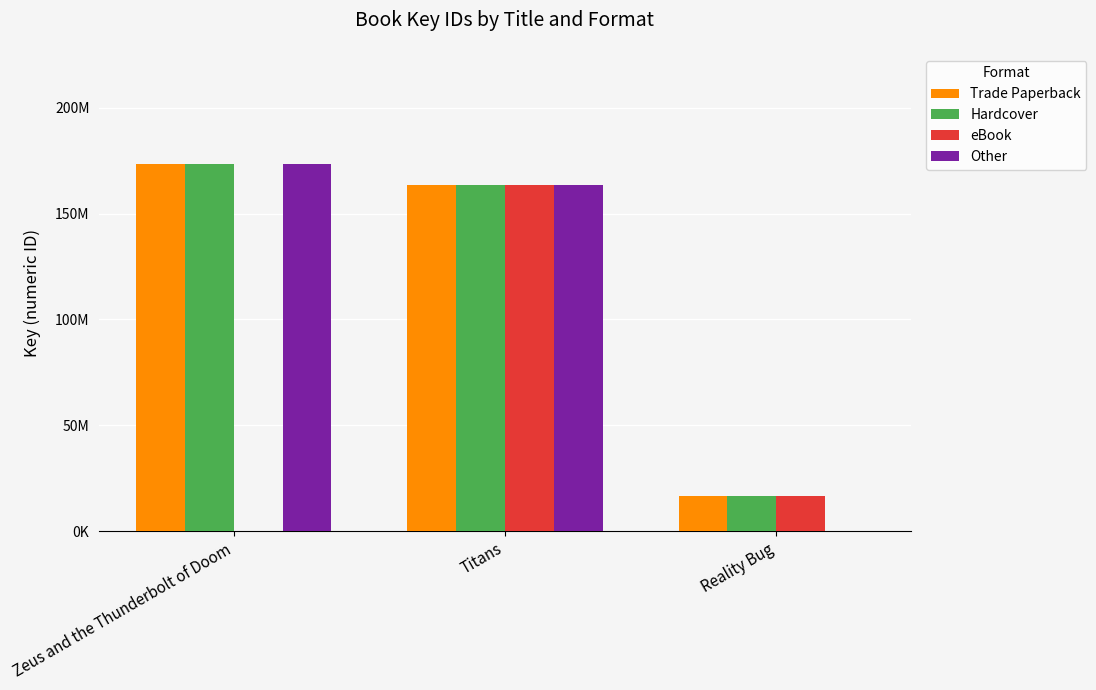

Where does the eBook series first go above 16689340?

Titans